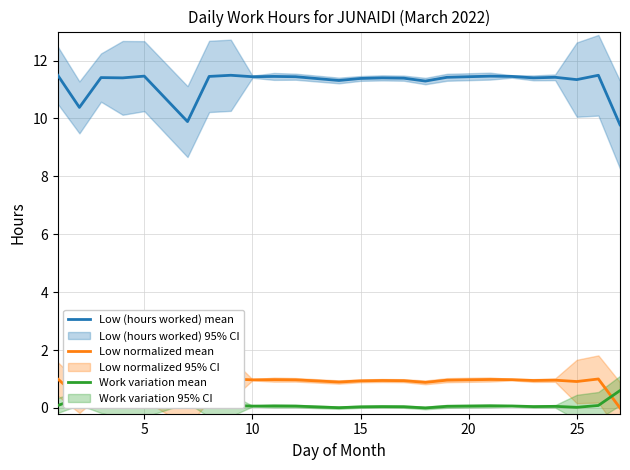

How many interior local valleys does the Work variation mean series have?

7